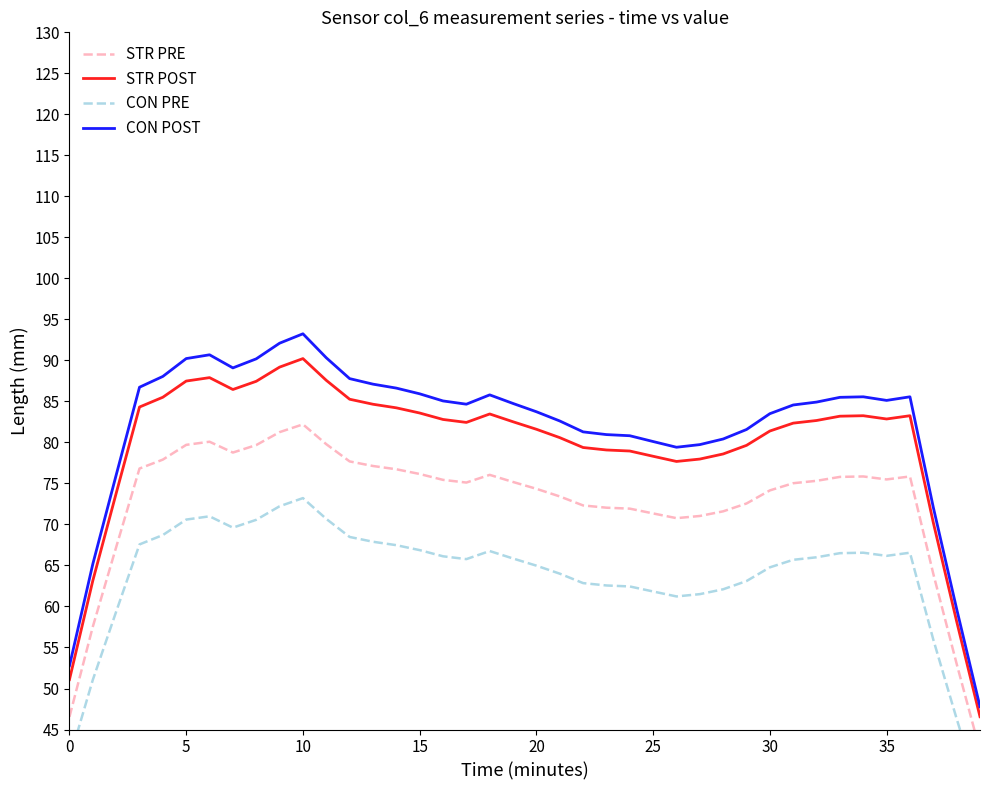

How many values in the STR PRE series are below 75?

17